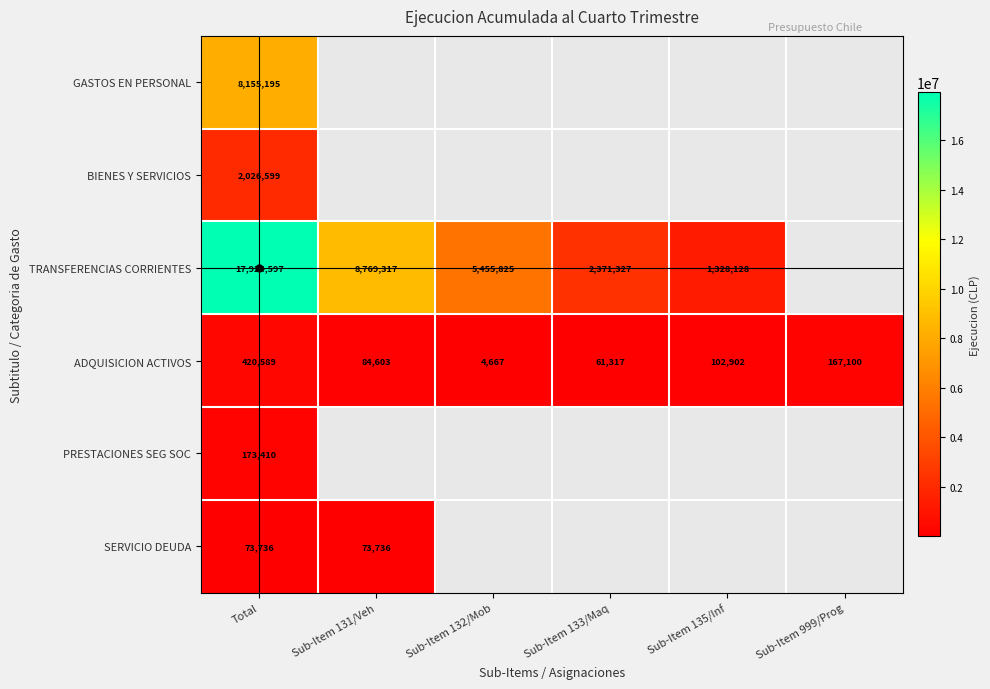

What is the sum of the TRANSFERENCIAS CORRIENTES values at Total and Sub-Item 133/Maq?

20295924